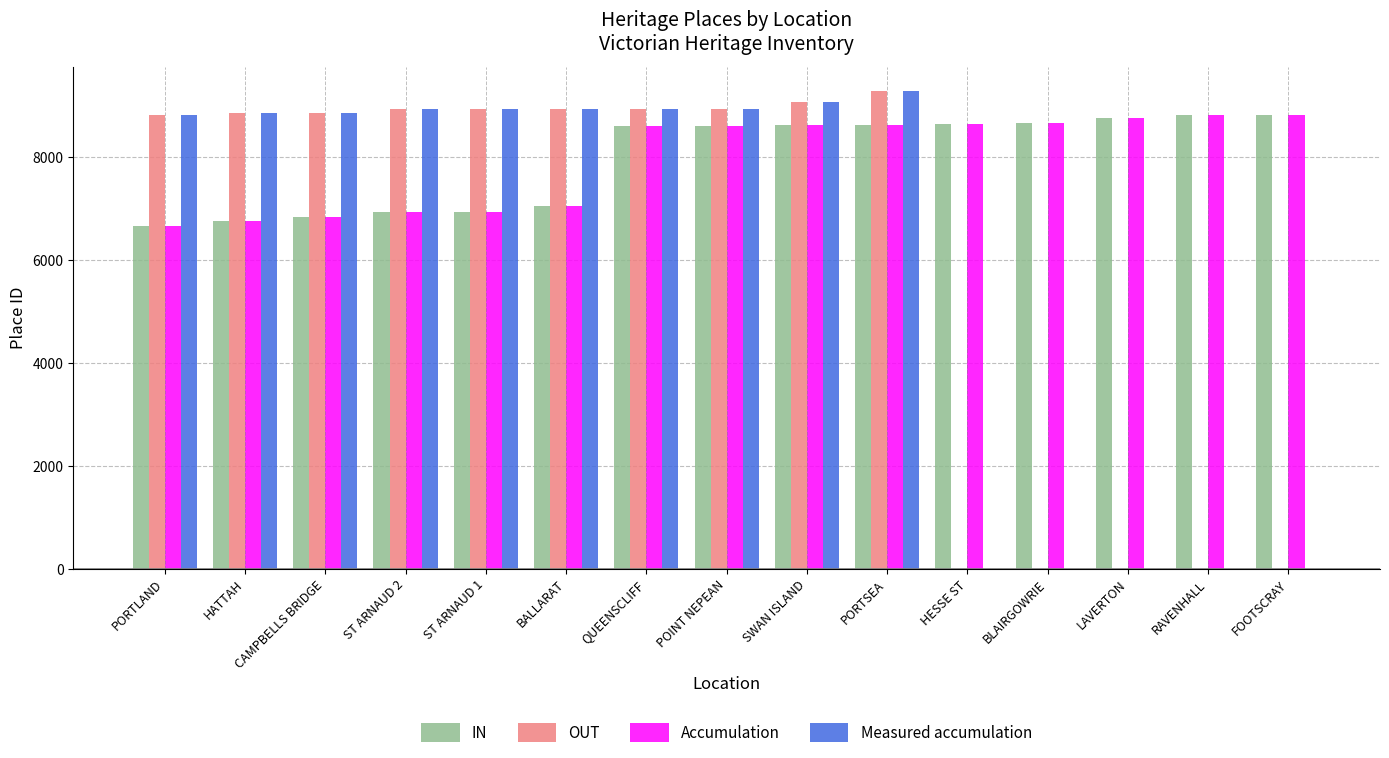

Are the bars grouped side by side (vs. stacked)?

Yes